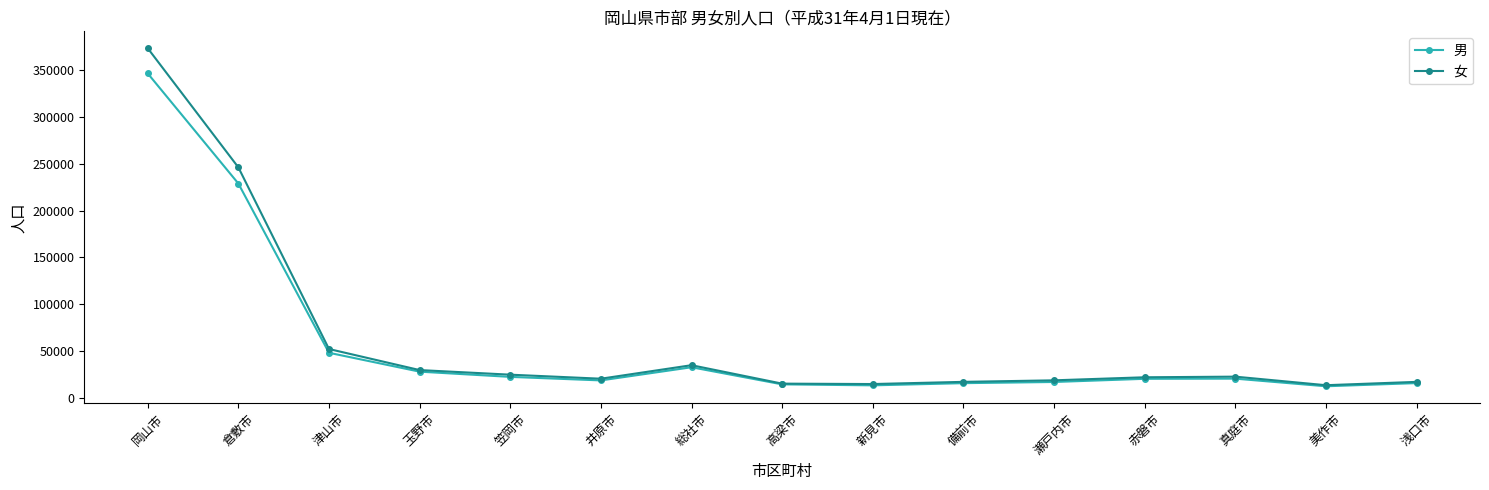

Is it true that 女 equals 20630 at 井原市?

True